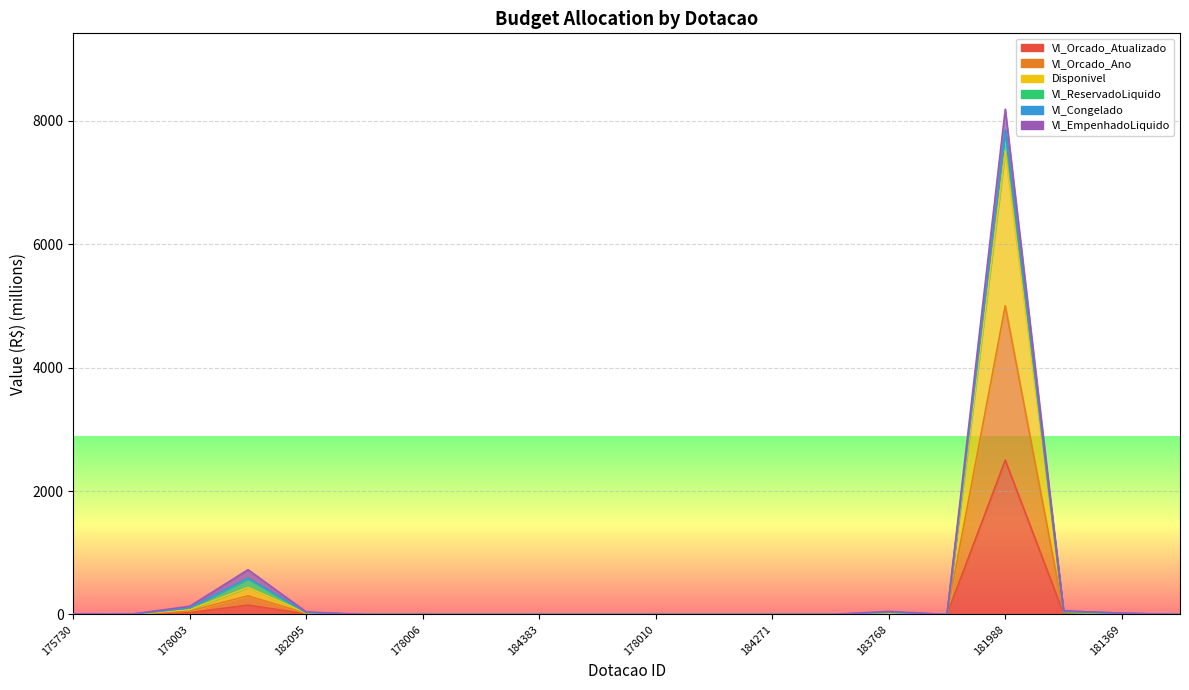

True or false: Vl_Orcado_Atualizado and Disponivel intersect in this chart.

False